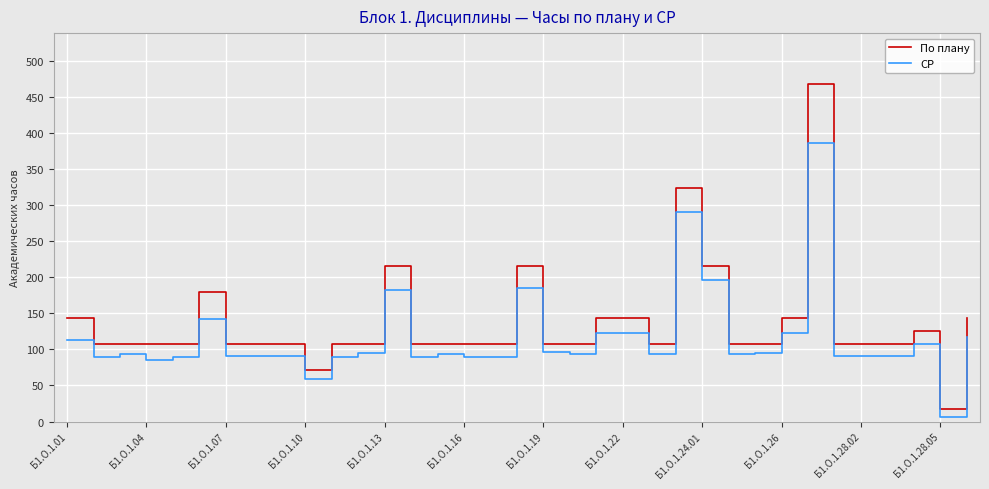

True or false: По плану has more than 2 points higher than both neighbors.

True